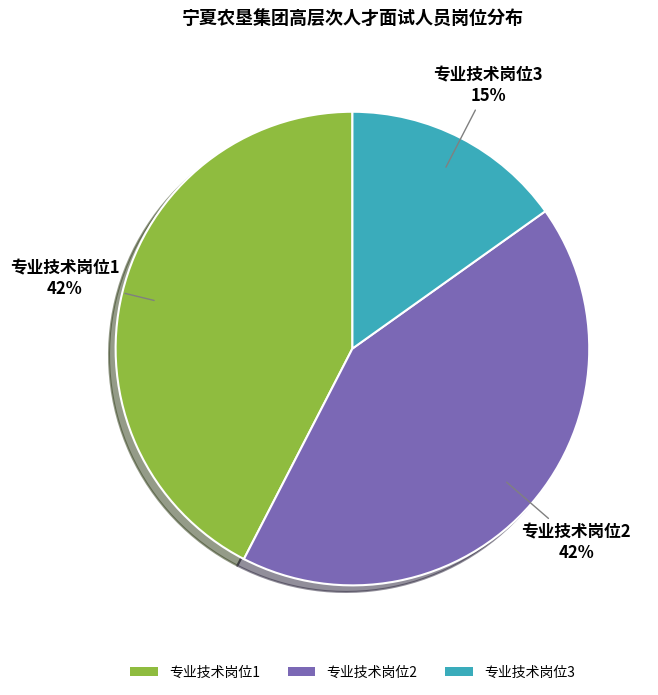

Count the number of slices in the pie.

3